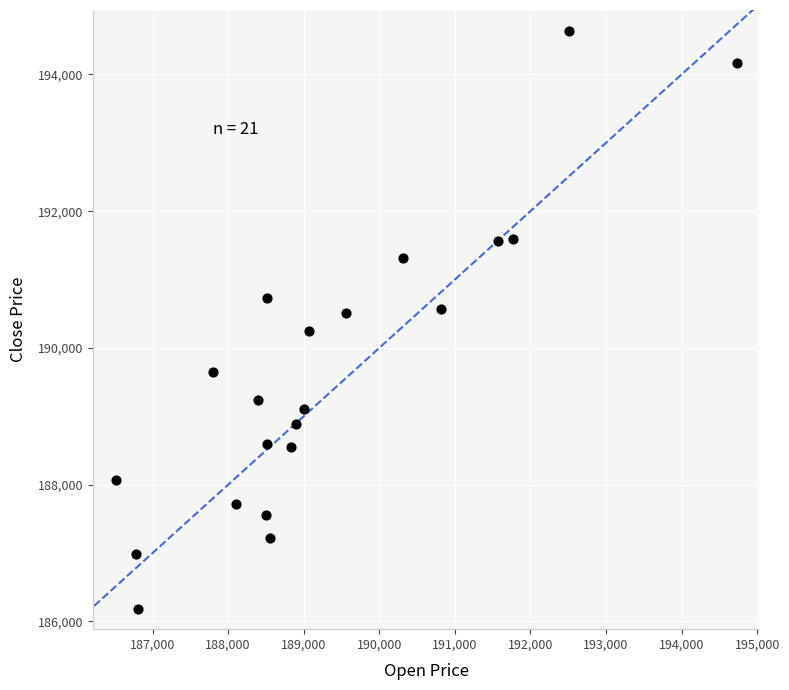

What is the range of Y values (max minus min)?

8455